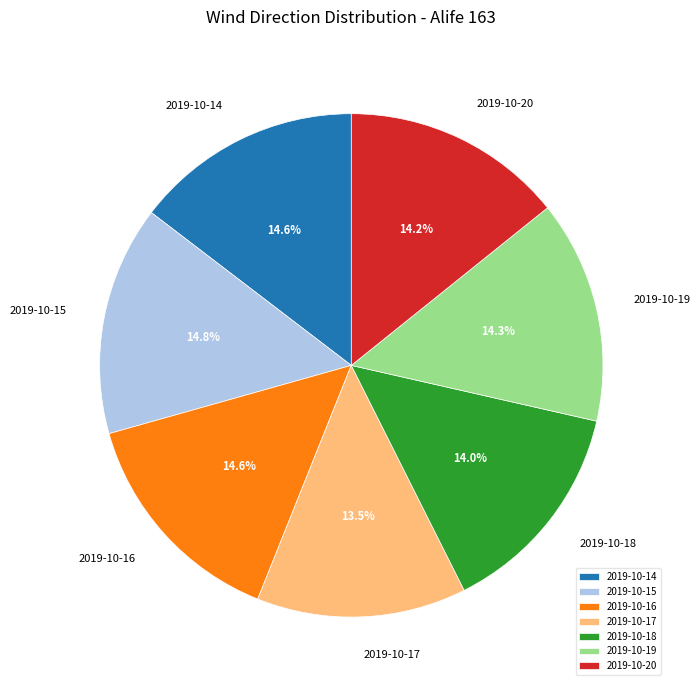

How many slices are in this pie chart?

7